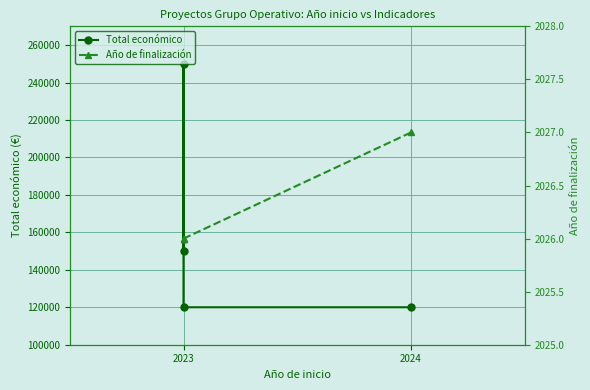

True or false: Año de finalización and Total económico cross at least once.

False